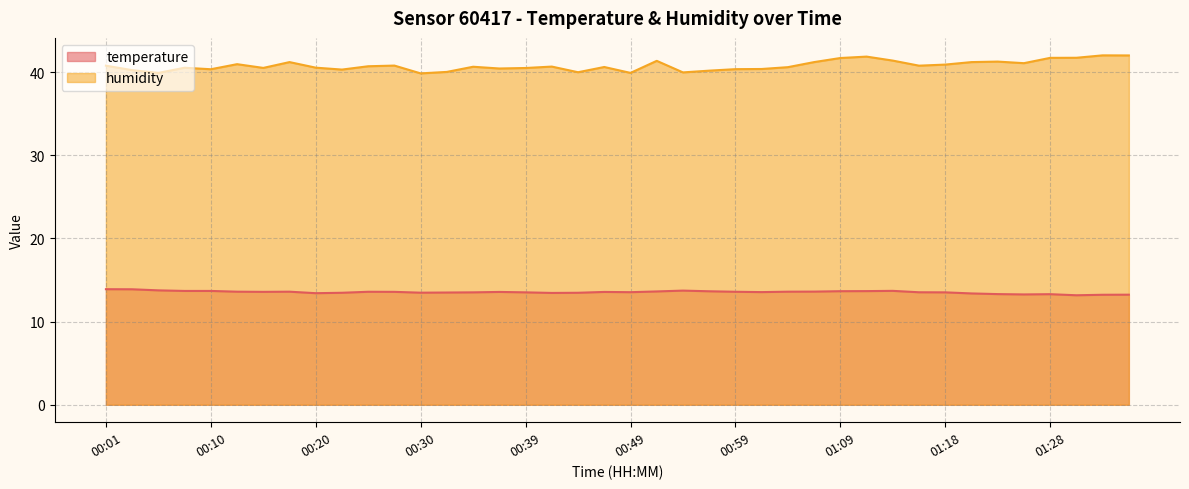

At which label does temperature reach its peak?

00:01